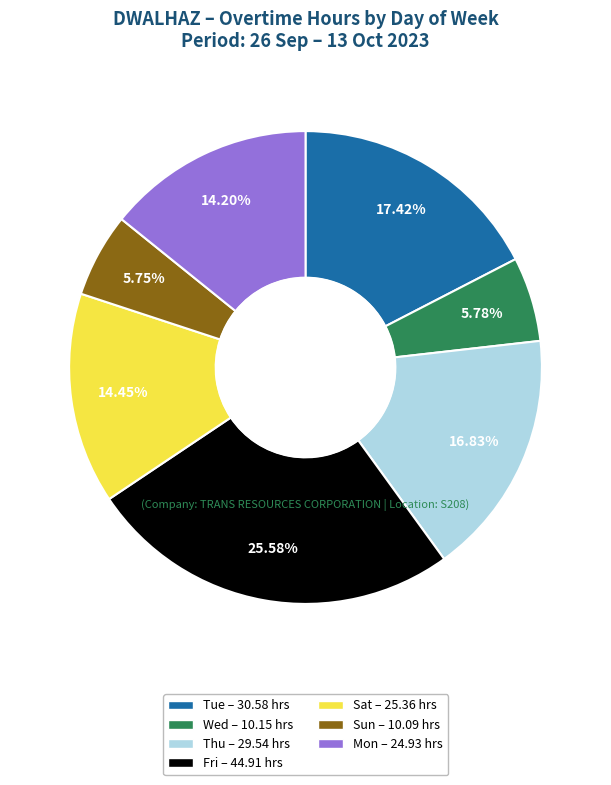

Does any single category account for the majority?

No